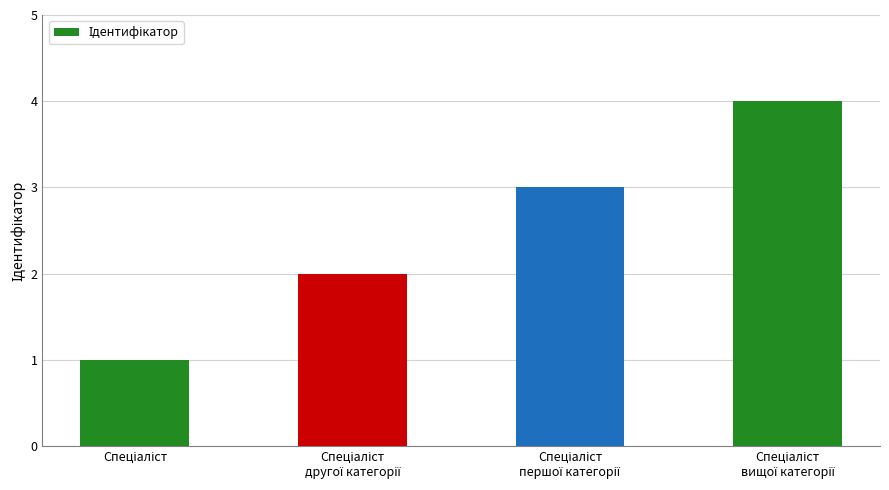

Are the bars horizontal?

No